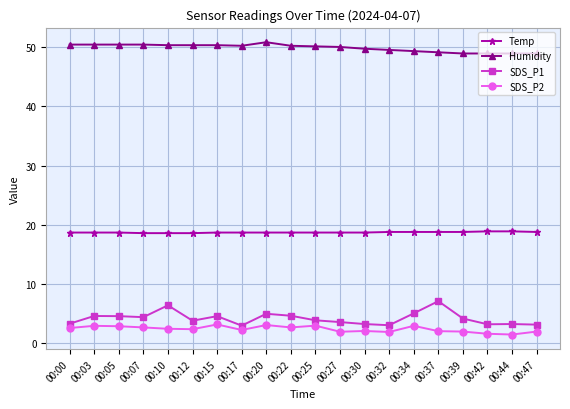

List the series in order of their peak value, lowest first.

SDS_P2, SDS_P1, Temp, Humidity